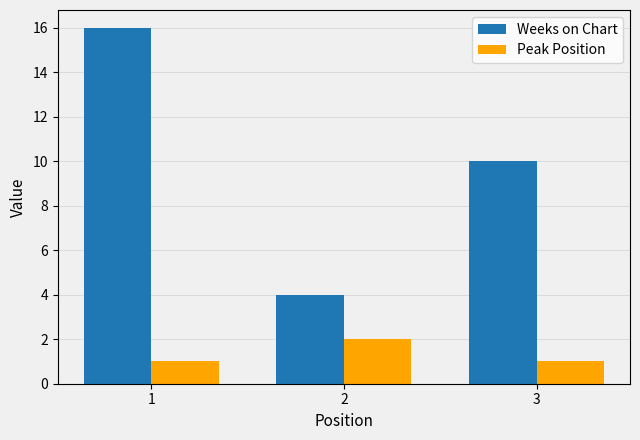

At which category does the chart reach its peak across all series?

1